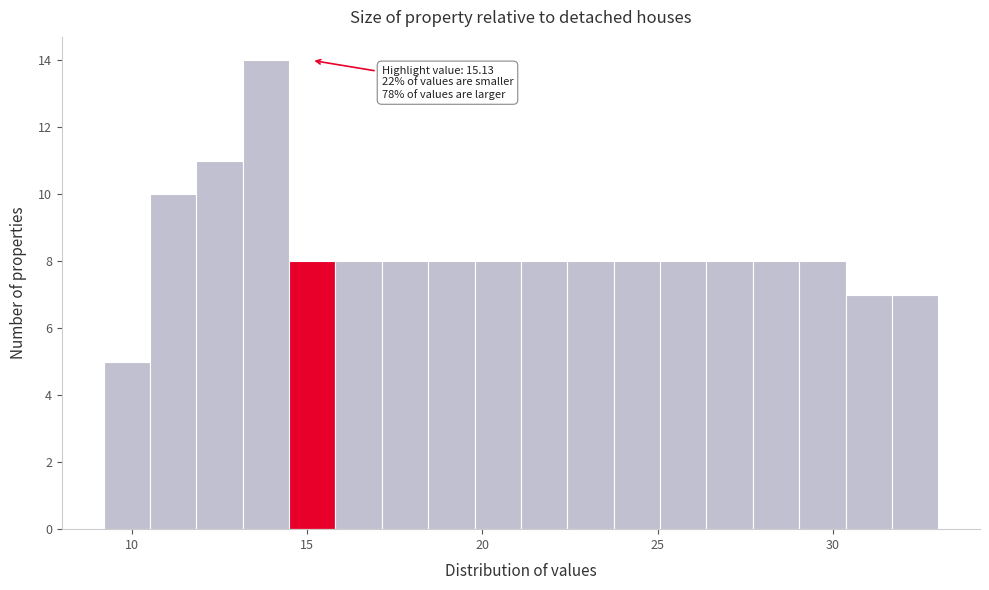

Around what value on the x-axis is the tallest bar? Give the approximate position of its centre, as read against the axis.

14.0